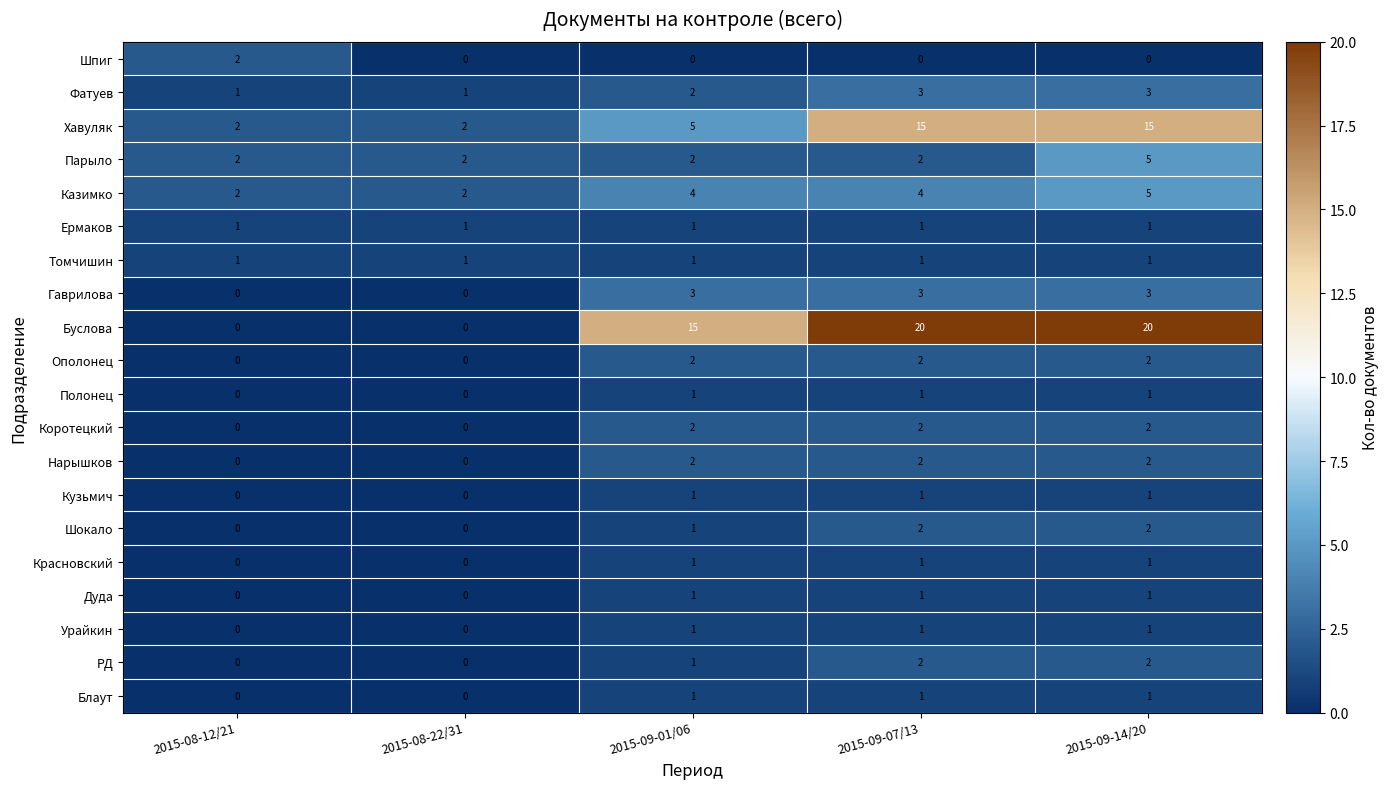

Which series changed the most between 2015-08-12/21 and 2015-09-14/20?

Буслова